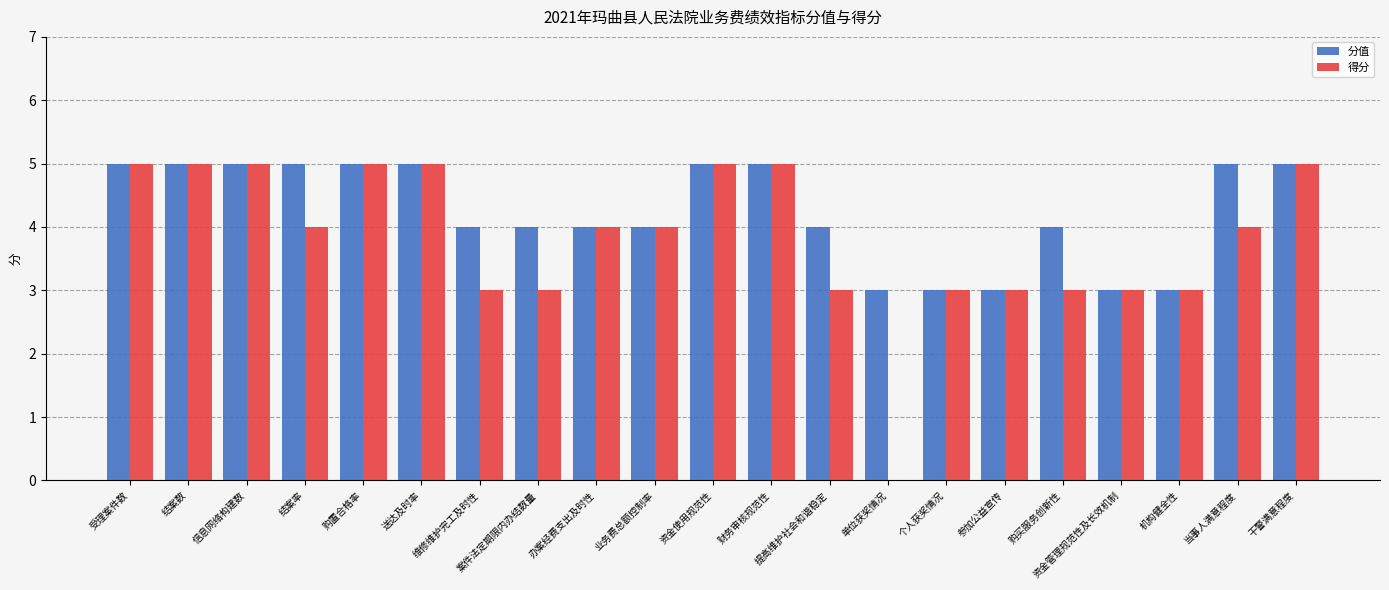

What is the sum of all 分值 values?

89